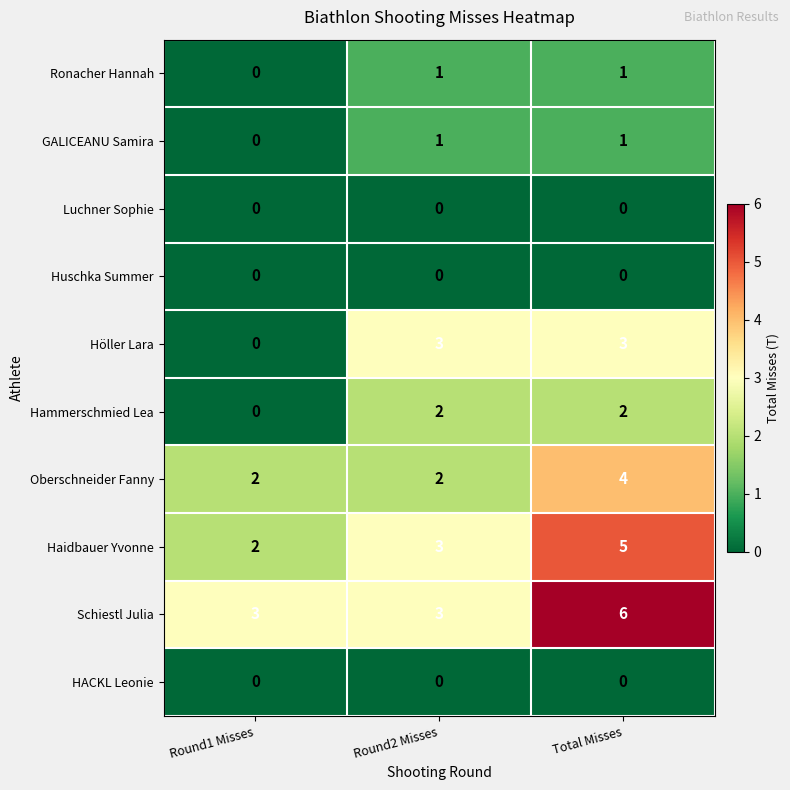

What is the maximum value shown in the chart?

6